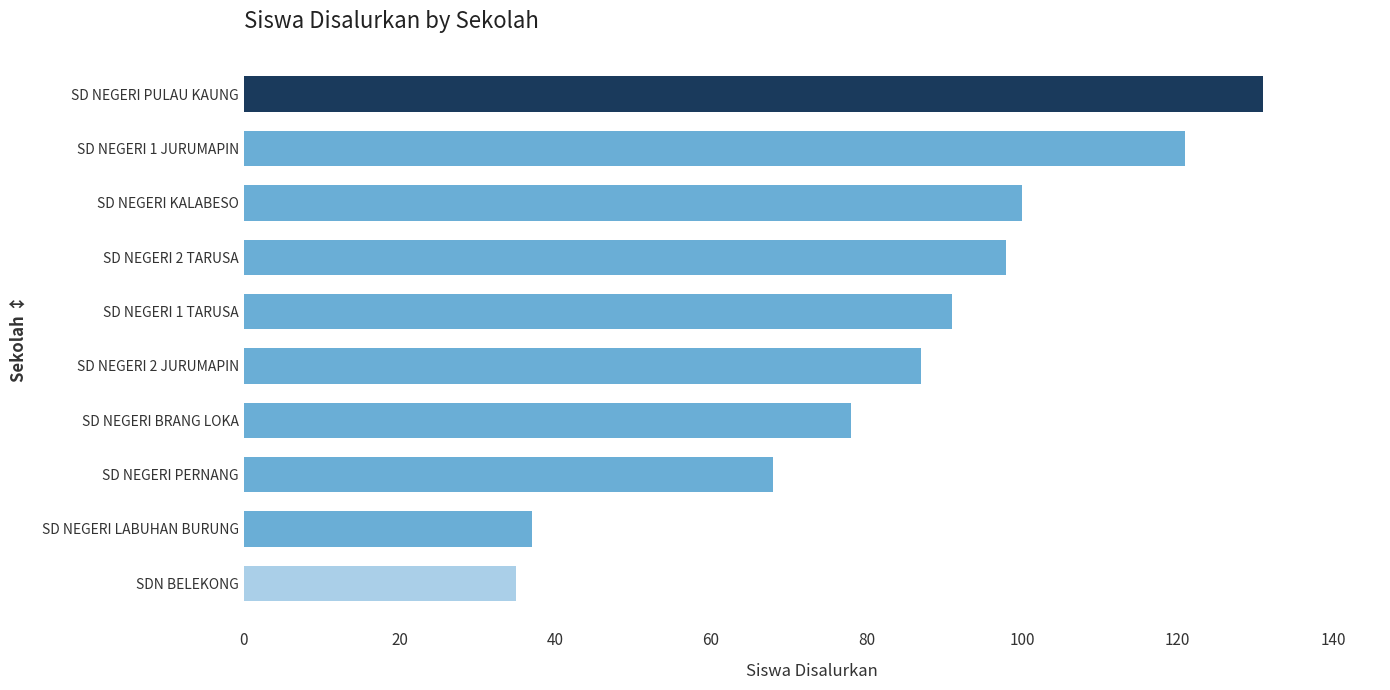

Is it true that the value at SD NEGERI LABUHAN BURUNG is 16?

False